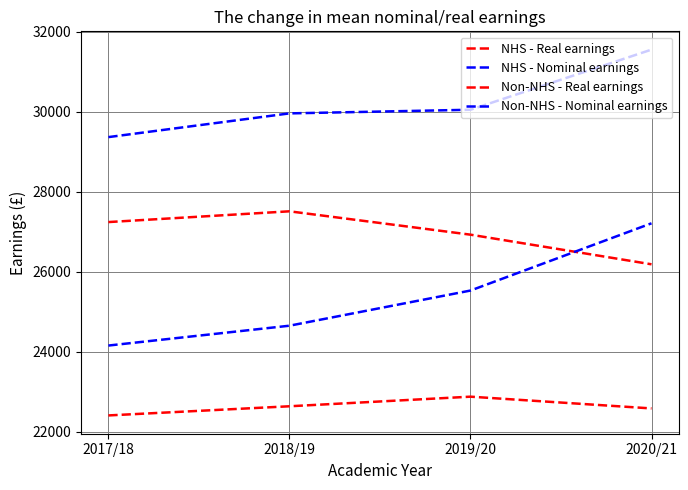

How many lines are shown in the chart?

4